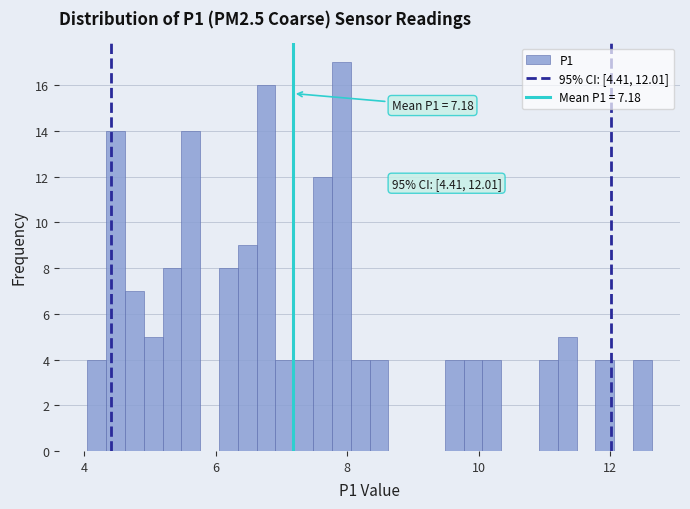

Read against the x-axis, roughly where is the centre of the tallest bar?

8.0